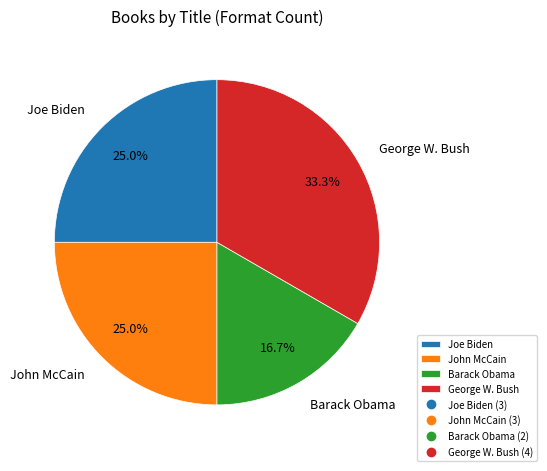

Is there a majority slice in this chart?

No